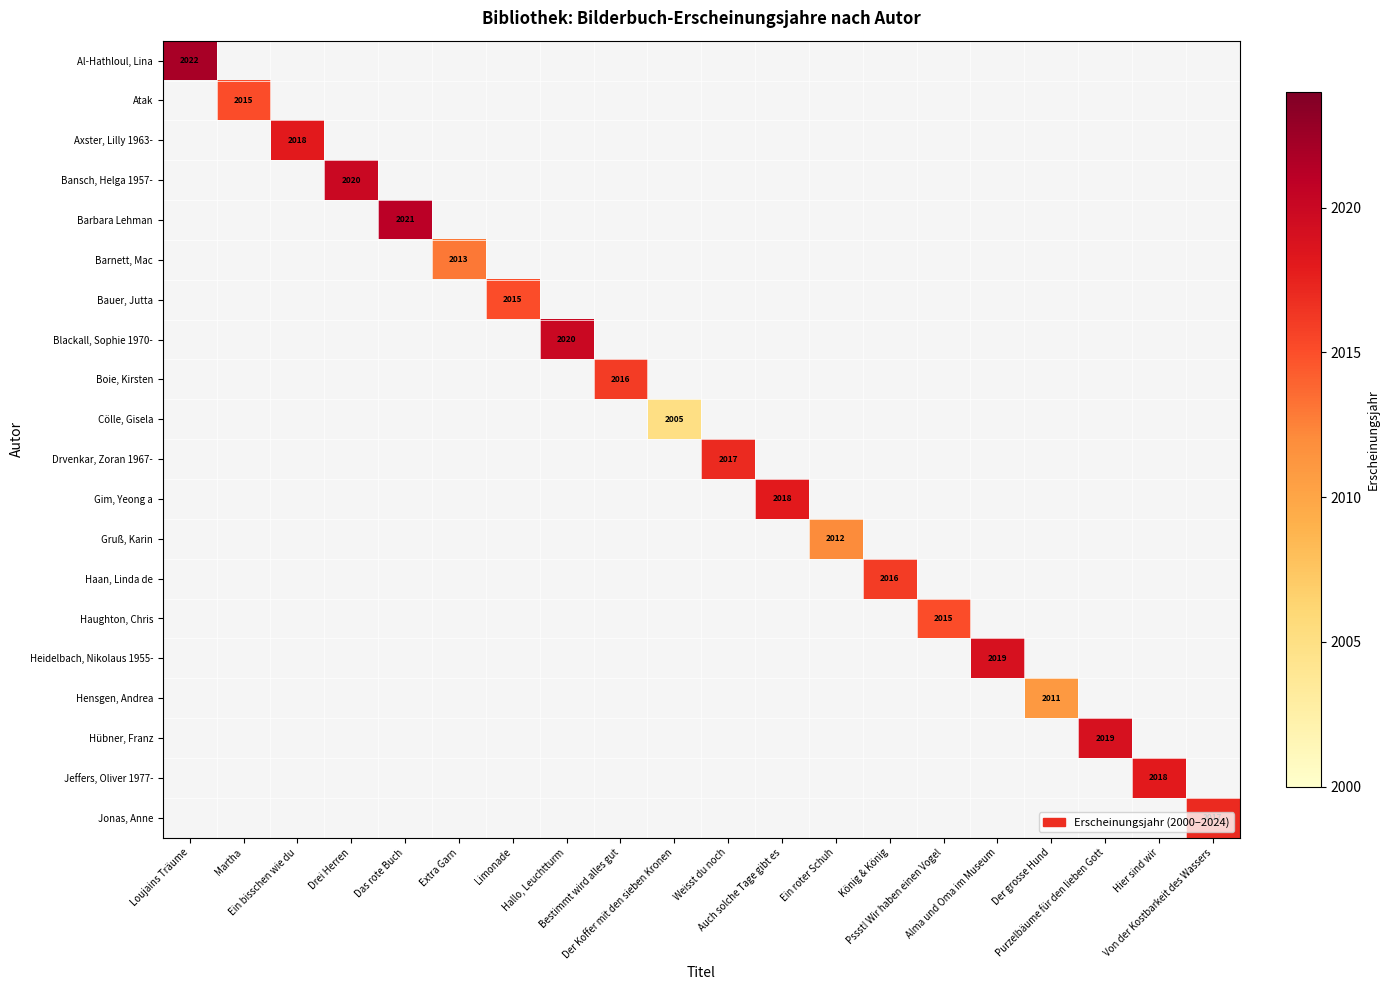

What is the greatest value displayed?

2022.0